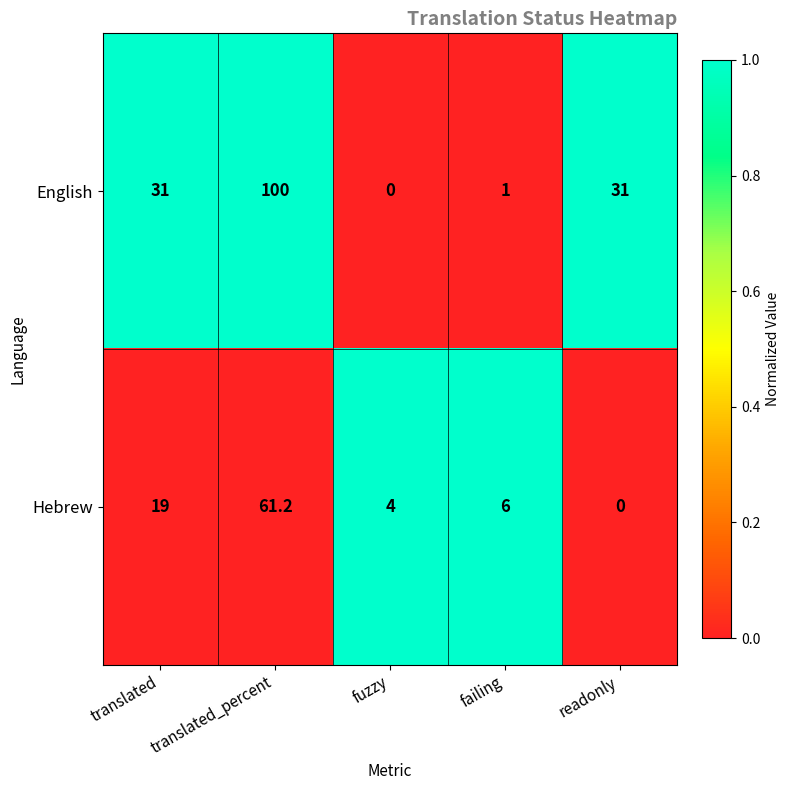

What is the difference between the English values at failing and fuzzy?

1.0